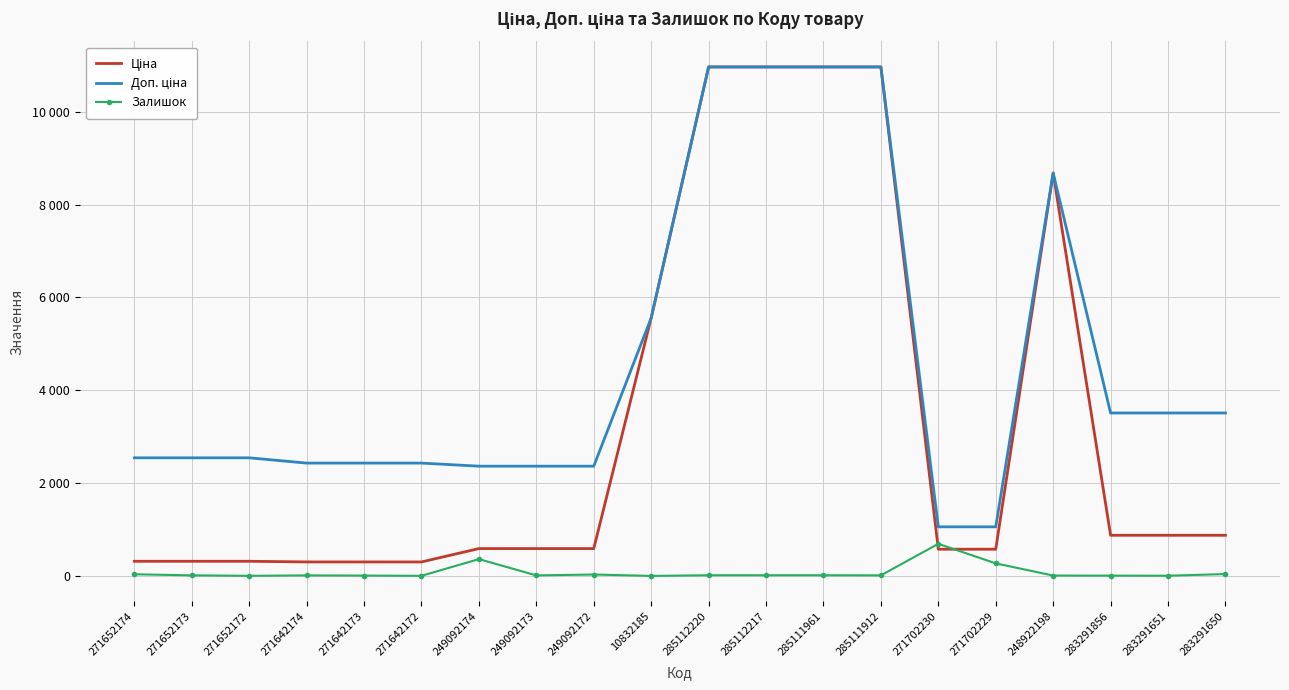

At how many categories does at least one series exceed 685?

20